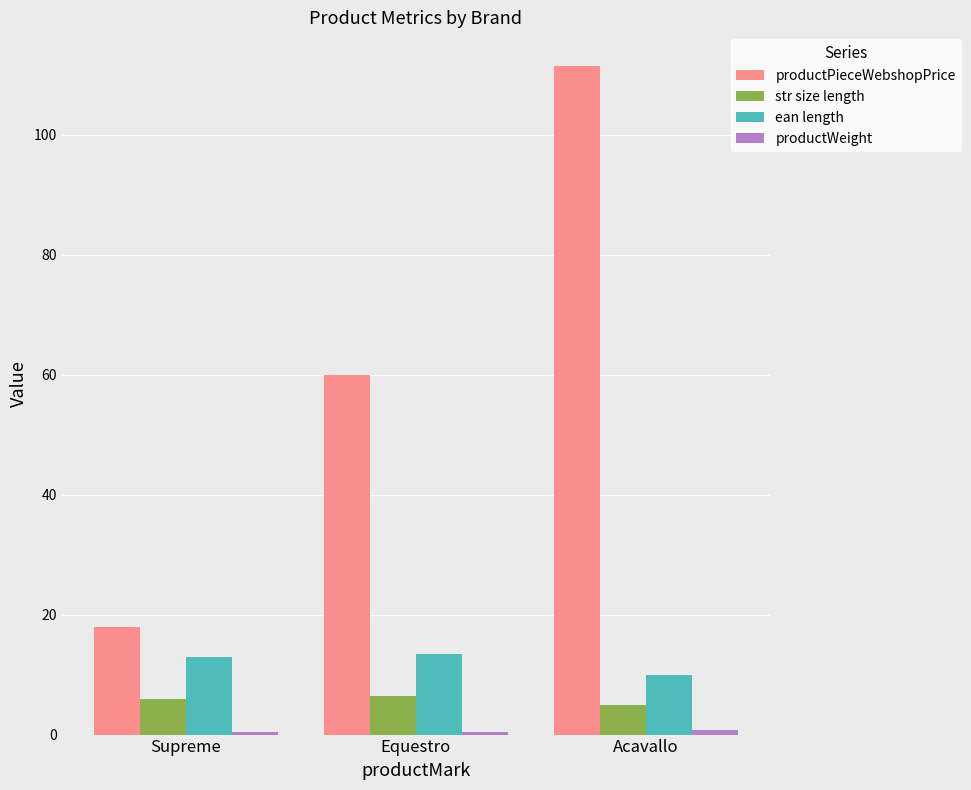

Which series has the widest spread of values?

productPieceWebshopPrice